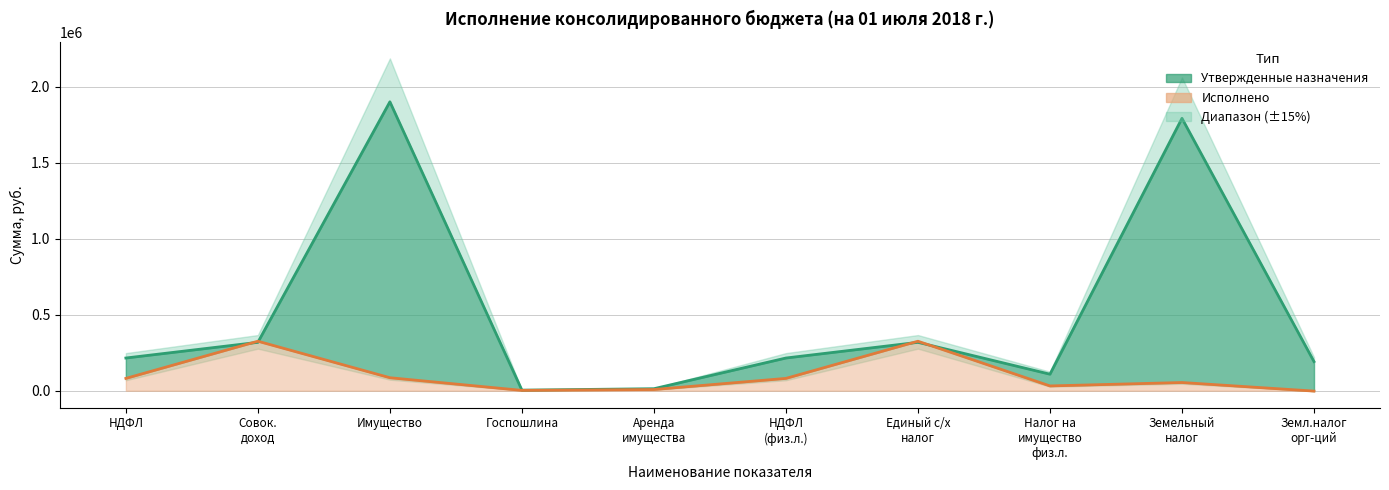

True or false: Утвержденные назначения (линия) and Исполнено (линия) intersect in this chart.

True